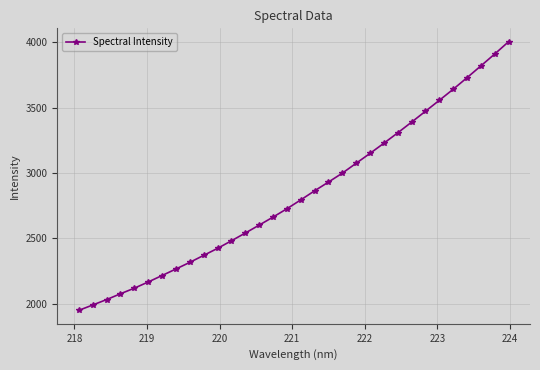

True or false: there are more than 1 points higher than both neighbors.

False